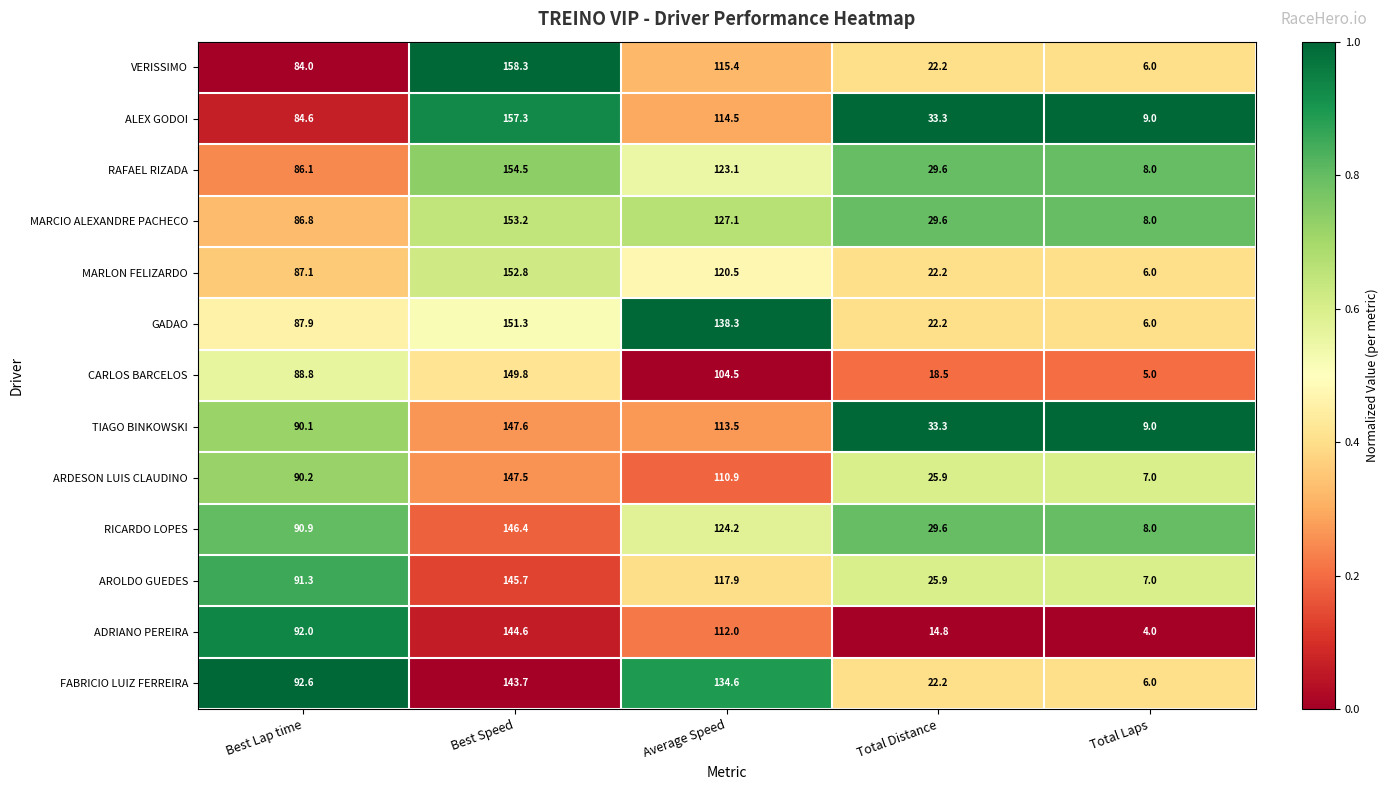

List the series in order of their peak value, highest first.

VERISSIMO, ALEX GODOI, RAFAEL RIZADA, MARCIO ALEXANDRE PACHECO, MARLON FELIZARDO, GADAO, CARLOS BARCELOS, TIAGO BINKOWSKI, ARDESON LUIS CLAUDINO, RICARDO LOPES, AROLDO GUEDES, ADRIANO PEREIRA, FABRICIO LUIZ FERREIRA